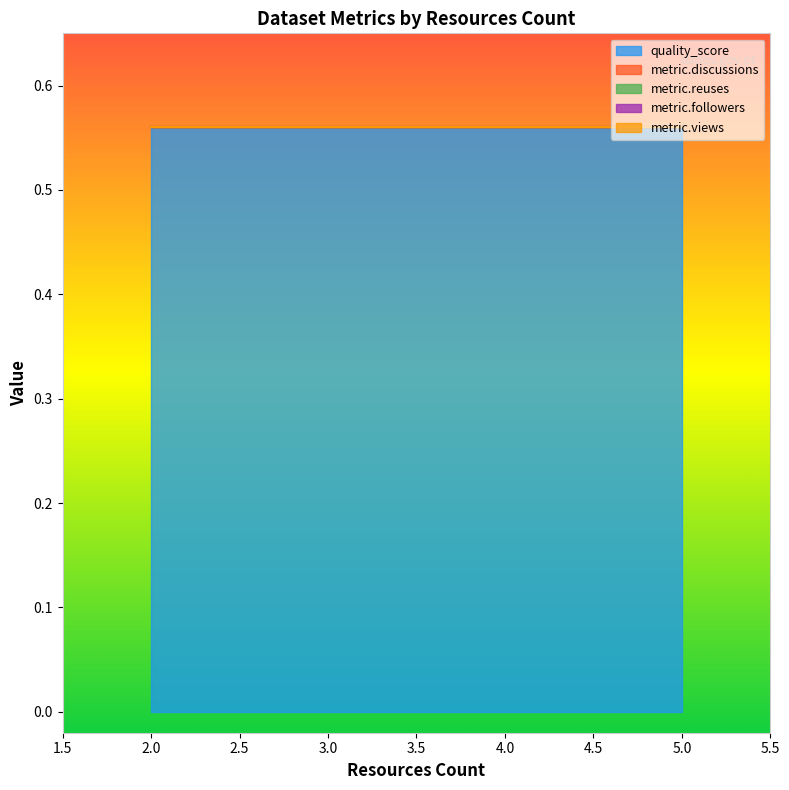

What is the difference between the highest and lowest values at 4?

0.6